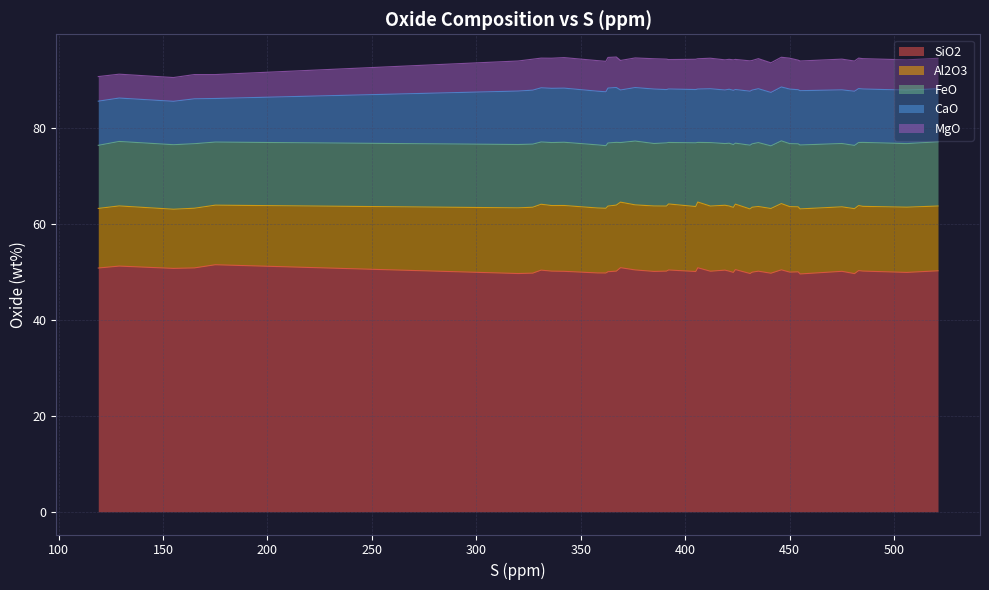

Between 423 and 432, which series saw the biggest shift?

MgO